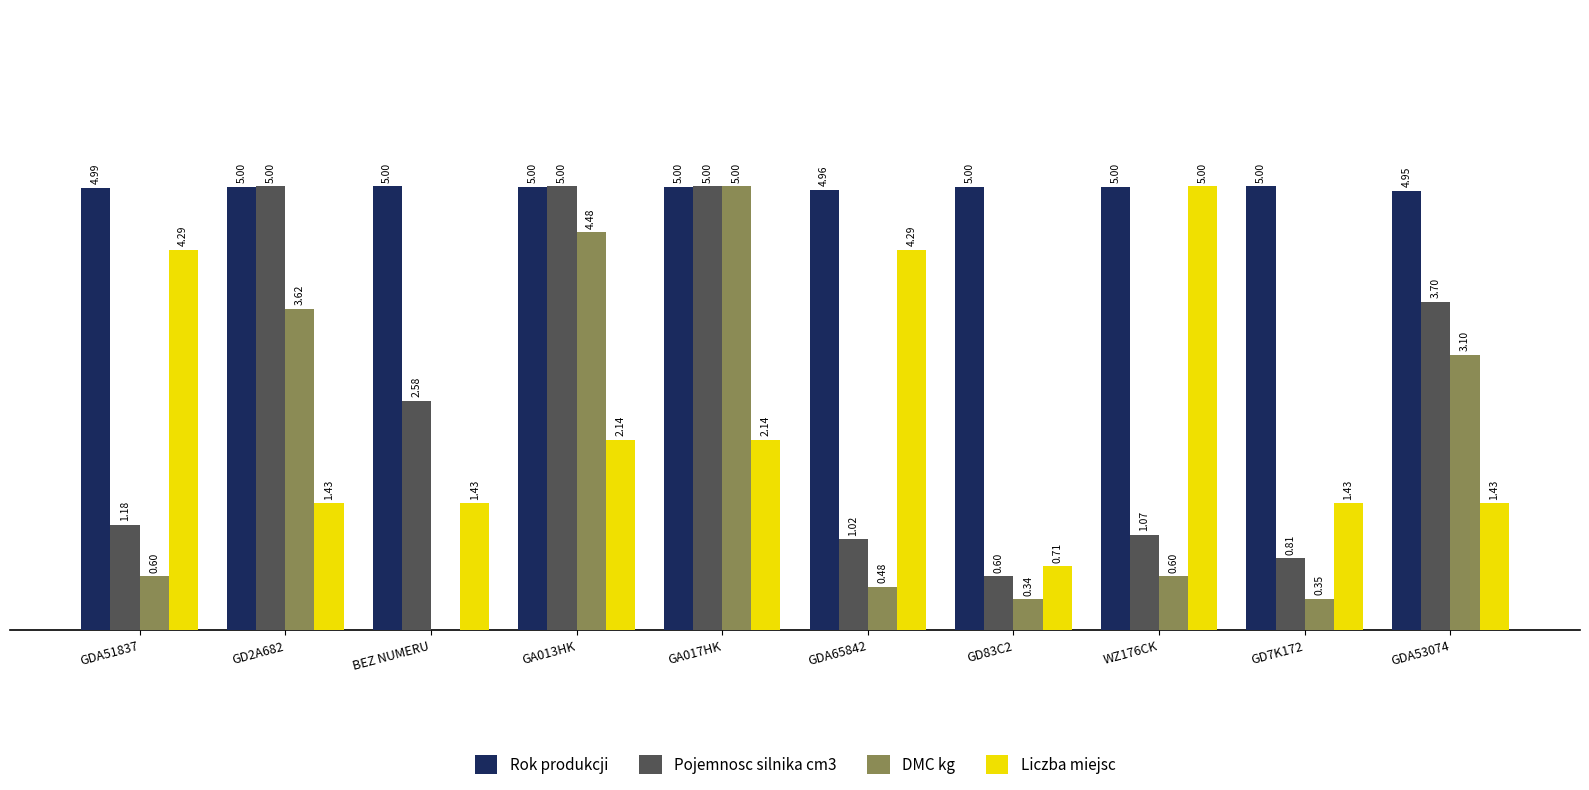

Is the value of DMC kg at GD2A682 greater than the value of Liczba miejsc at GD2A682?

Yes